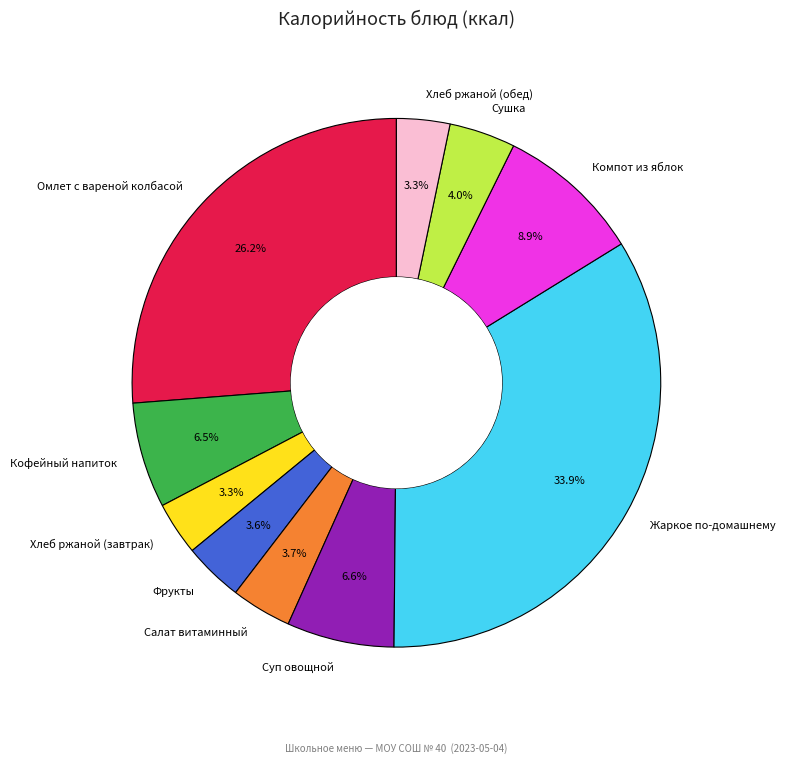

Is there any slice that represents more than half of the pie?

No